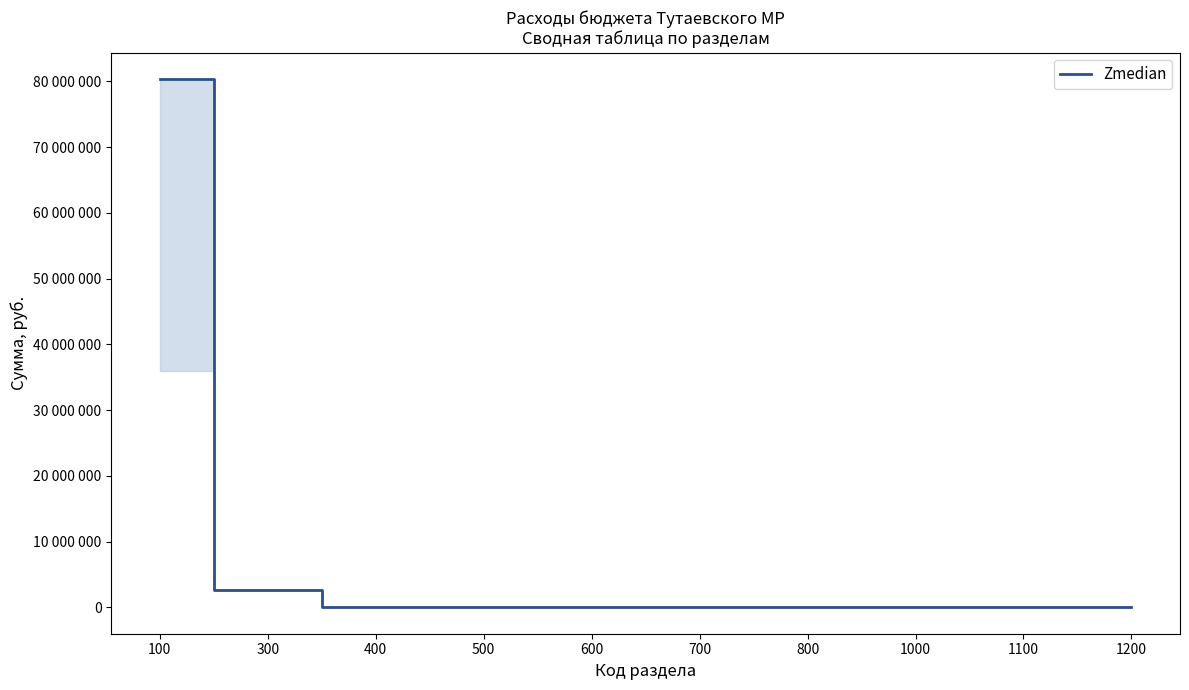

Does the chart have visible grid lines?

No